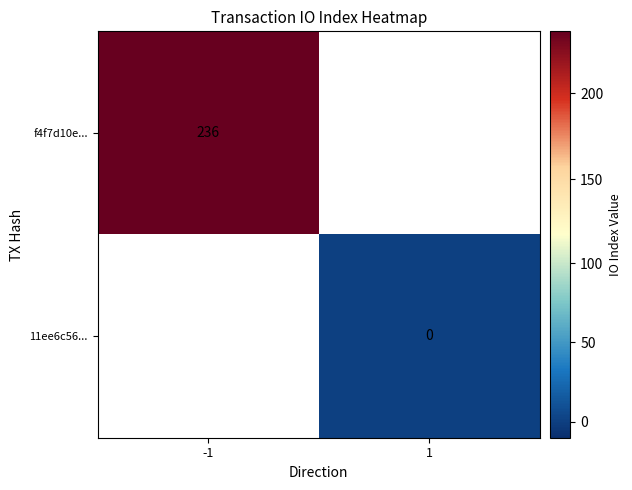

Is the value of f4f7d10e... at -1 greater than the value of 11ee6c56... at 1?

Yes